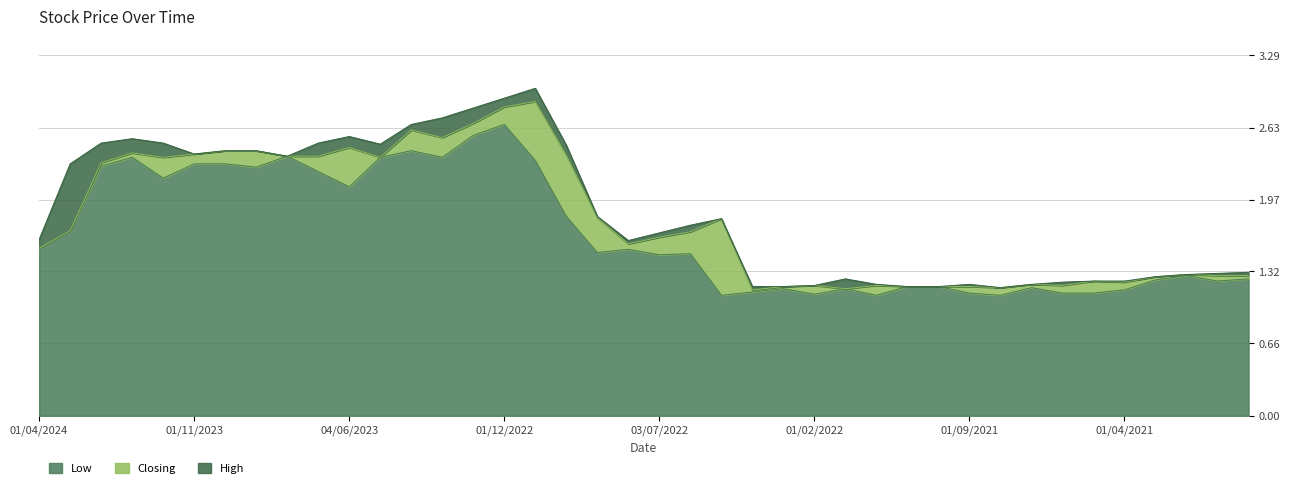

What position from the right is 01/06/2022?

19